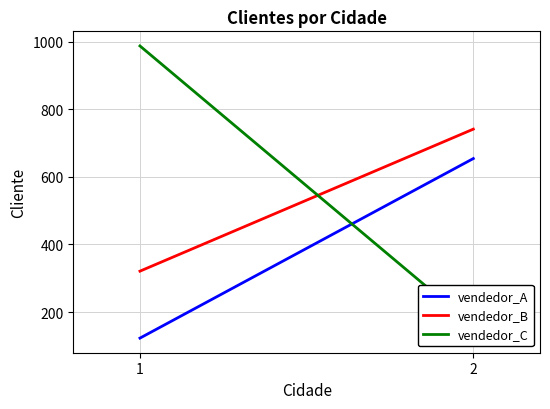

What is the sum of all vendedor_C values?

1146